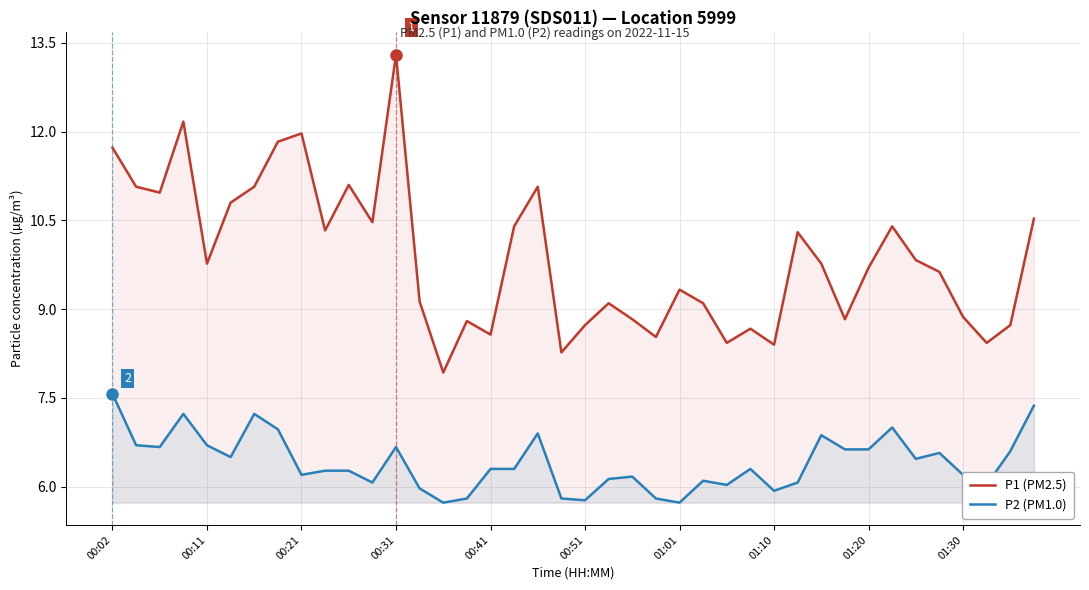

Reading left to right, what are all the values shown in this chart?

P1 (PM2.5): 11.7	11.1	11.0	12.2	9.8	10.8	11.1	11.8	12.0	10.3	11.1	10.5	13.3	9.1	7.9	8.8	8.6	10.4	11.1	8.3	8.7	9.1	8.8	8.5	9.3	9.1	8.4	8.7	8.4	10.3	9.8	8.8	9.7	10.4	9.8	9.6	8.9	8.4	8.7	10.5
P2 (PM1.0): 7.6	6.7	6.7	7.2	6.7	6.5	7.2	7.0	6.2	6.3	6.3	6.1	6.7	6.0	5.7	5.8	6.3	6.3	6.9	5.8	5.8	6.1	6.2	5.8	5.7	6.1	6.0	6.3	5.9	6.1	6.9	6.6	6.6	7.0	6.5	6.6	6.2	6.0	6.6	7.4